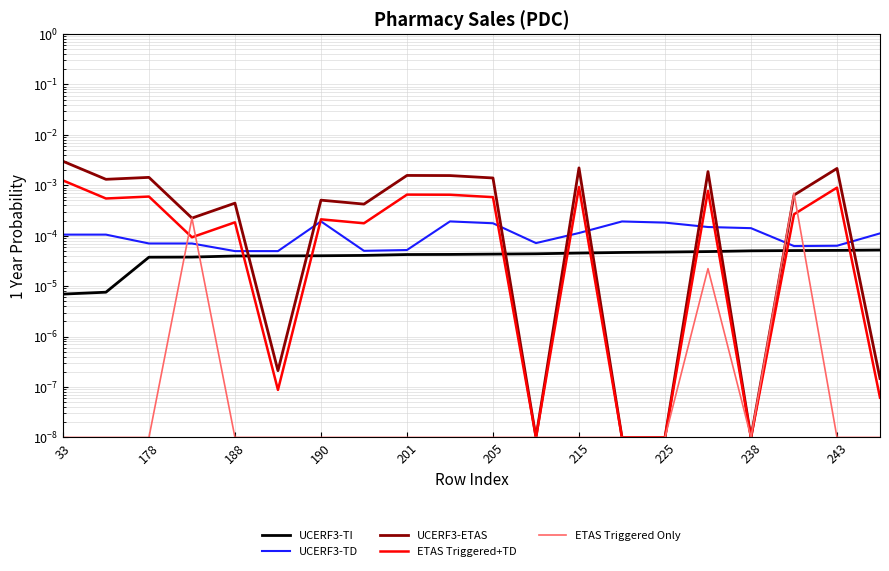

Rank the series at 188 from lowest to highest value.

ETAS Triggered Only, UCERF3-TI, UCERF3-TD, ETAS Triggered+TD, UCERF3-ETAS